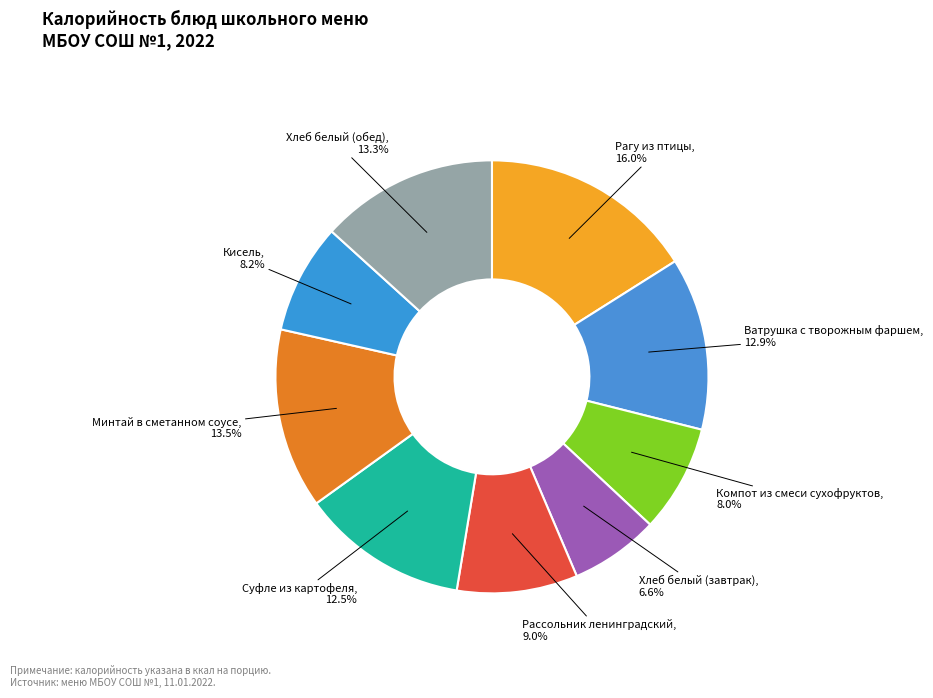

Is Суфле из картофеля the majority of the pie?

No